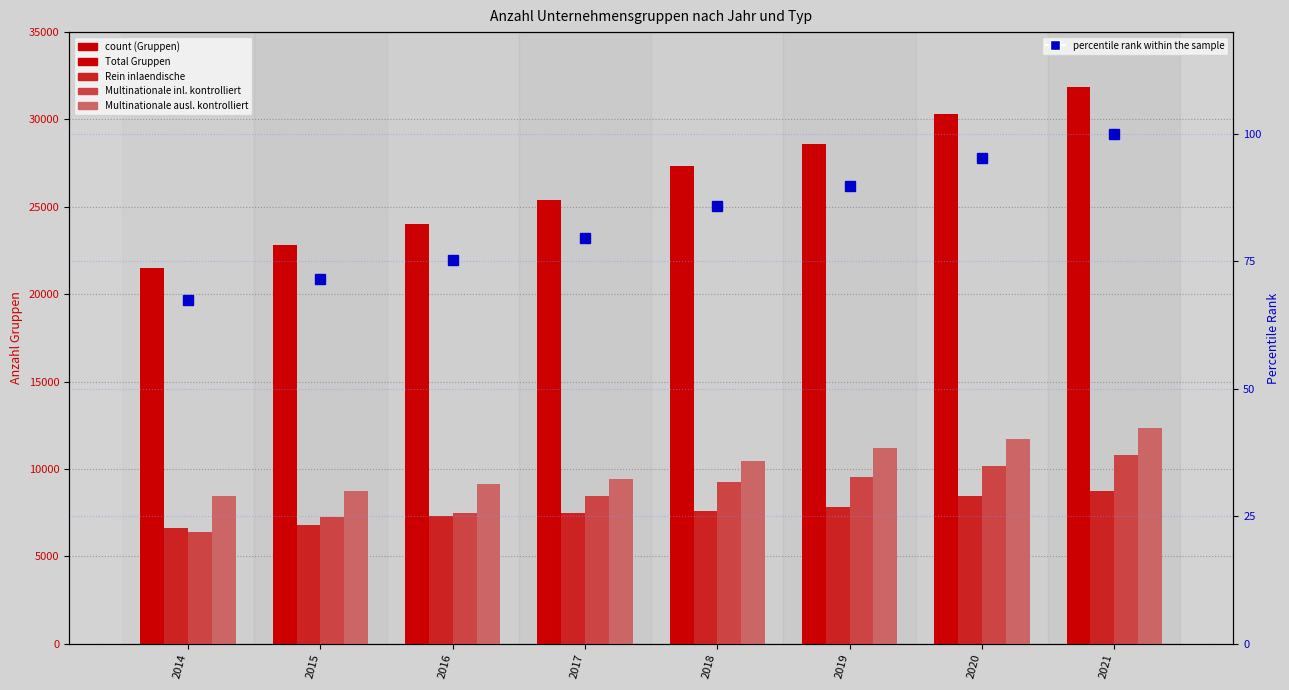

Are the bars horizontal?

No